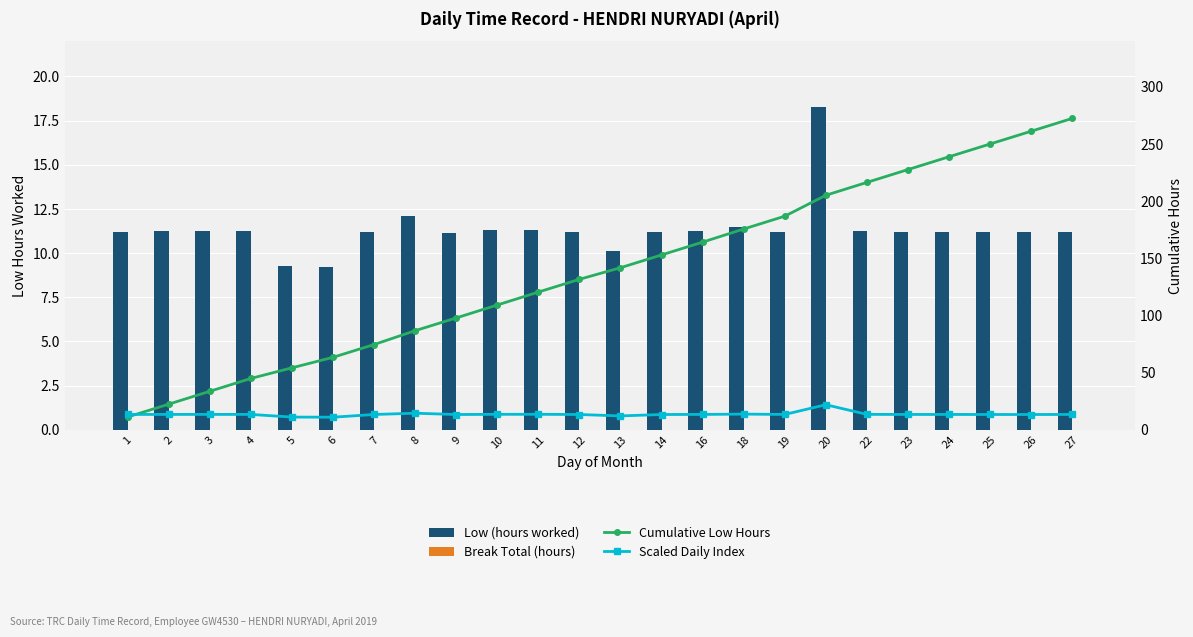

Which series changed the most between 4 and 24?

Cumulative Low Hours